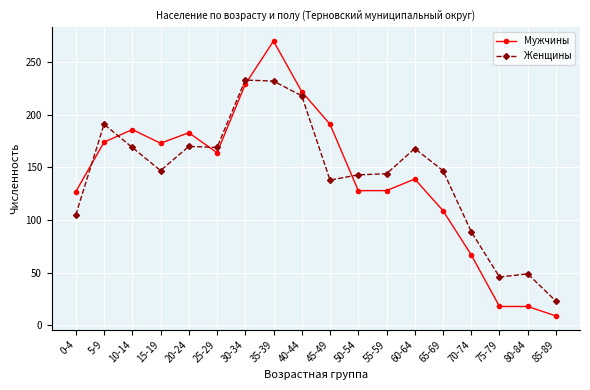

Count the number of data series in this chart.

2